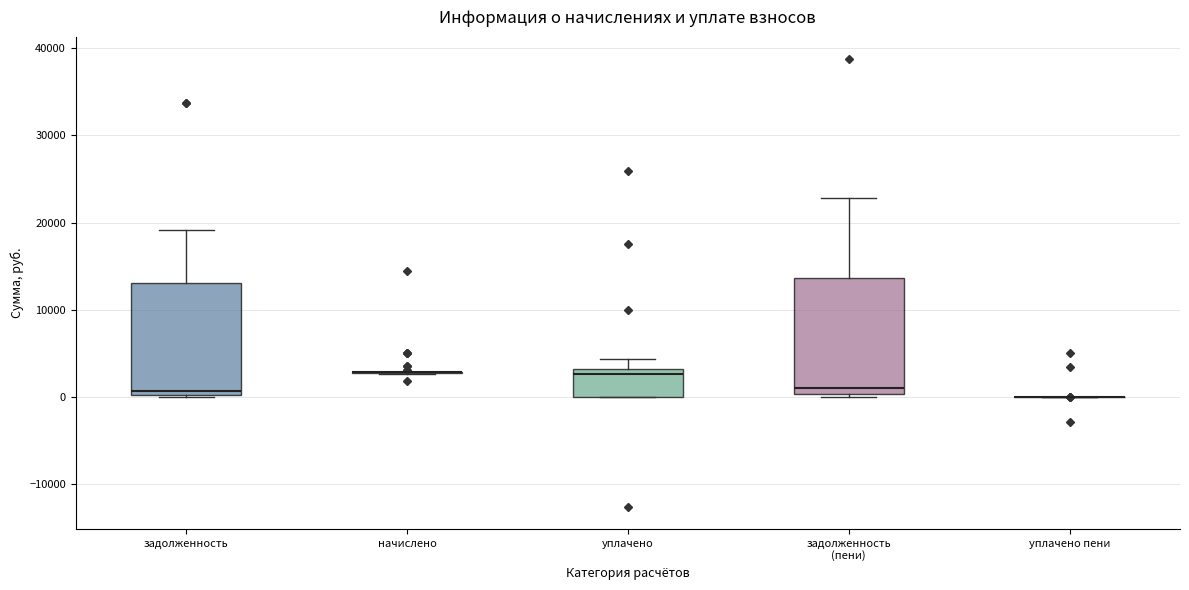

Reading left to right, transcribe this box plot: for each box, give where its median line is, the range the box spans, and where its two whiskers end, as read against the y-axis. The values are not printed on the chart, so give them approximately, as read against the axis.

задолженность: median 1000, box 0 to 13000, whiskers 0 to 19000
начислено: box collapsed to a line at 3000, whiskers 3000 to 3000
уплачено: median 3000 (just below the box's upper edge), box 0 to 3000, whiskers 0 to 4000
задолженность (пени): median 1000, box 0 to 14000, whiskers 0 (just below the box's lower edge) to 23000
уплачено пени: box collapsed to a line at 0, whiskers 0 to 0